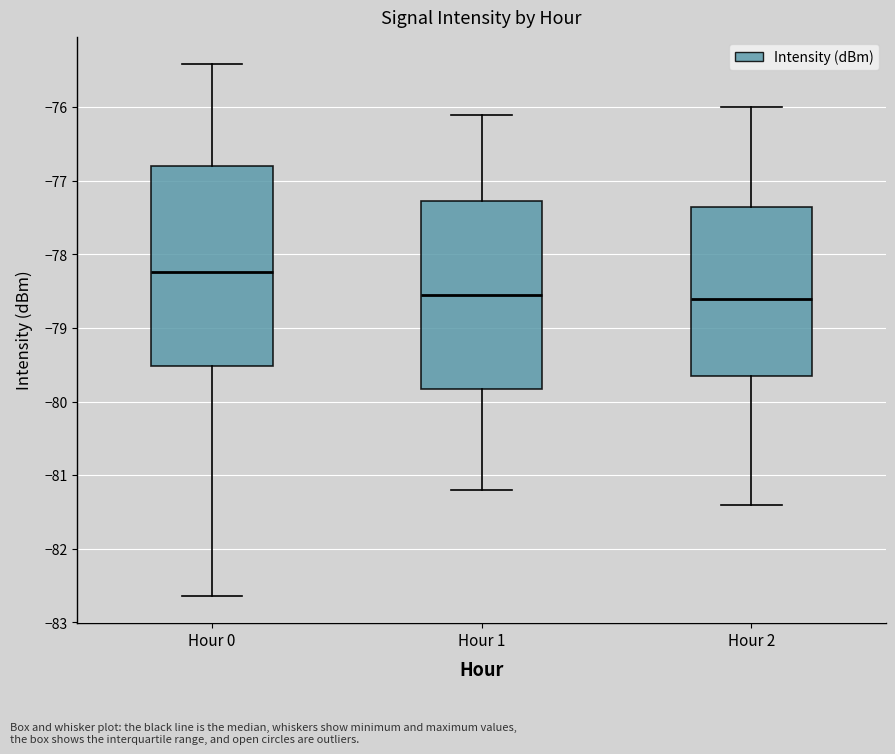

Which box is the tallest, from its lower edge to its upper edge?

Hour 0